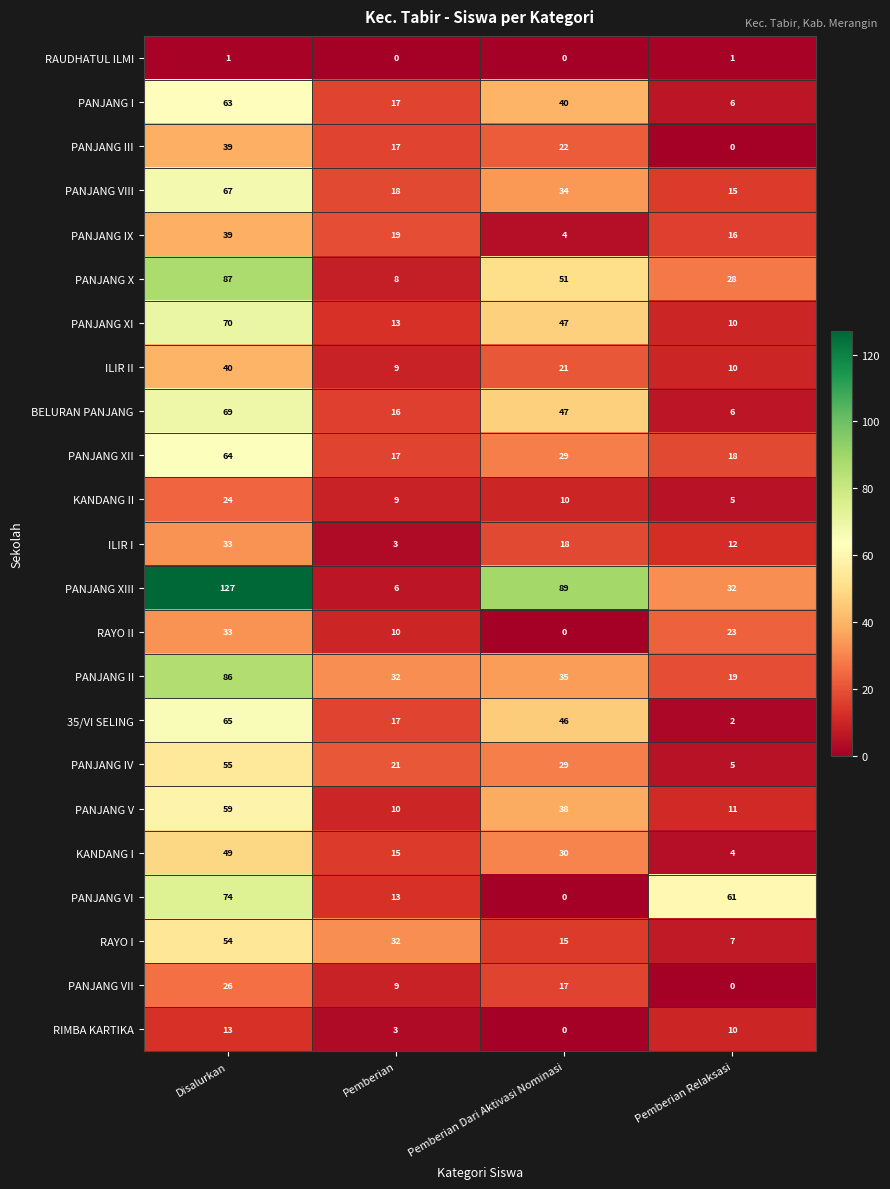

Between Pemberian and Pemberian Relaksasi, which series saw the biggest shift?

PANJANG VI